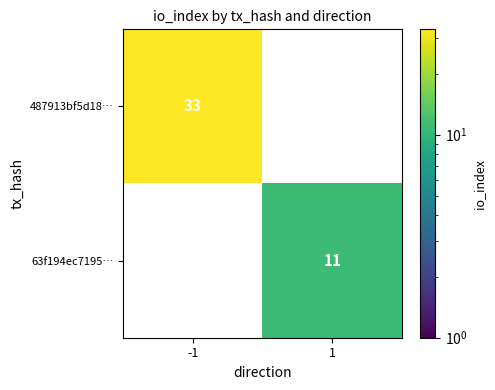

At which category does the chart reach its peak across all series?

-1